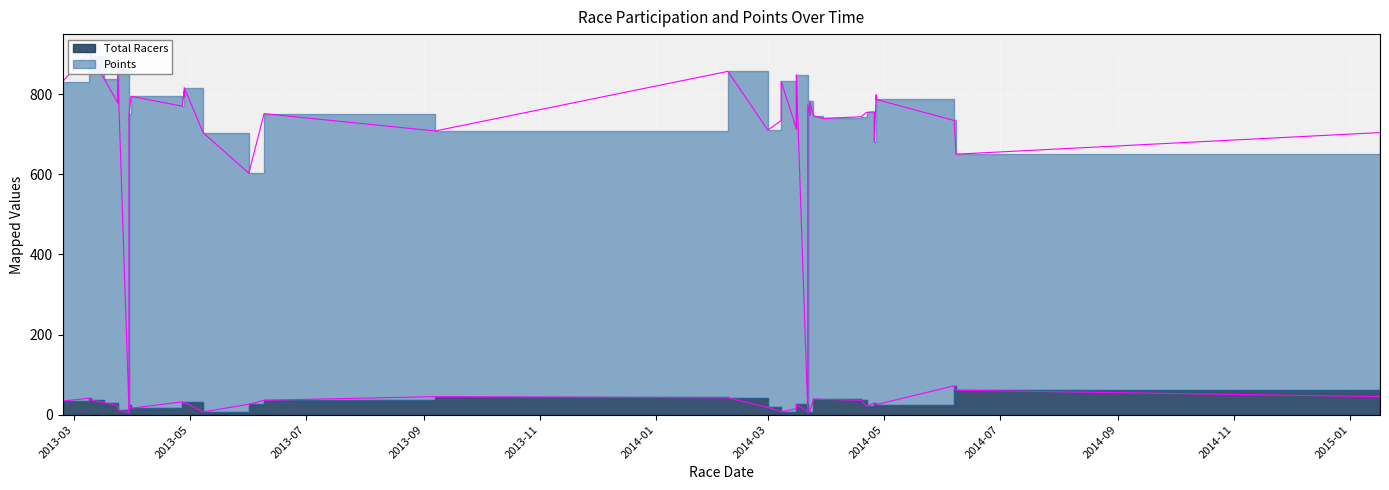

True or false: Points and Total Racers cross at least once.

False